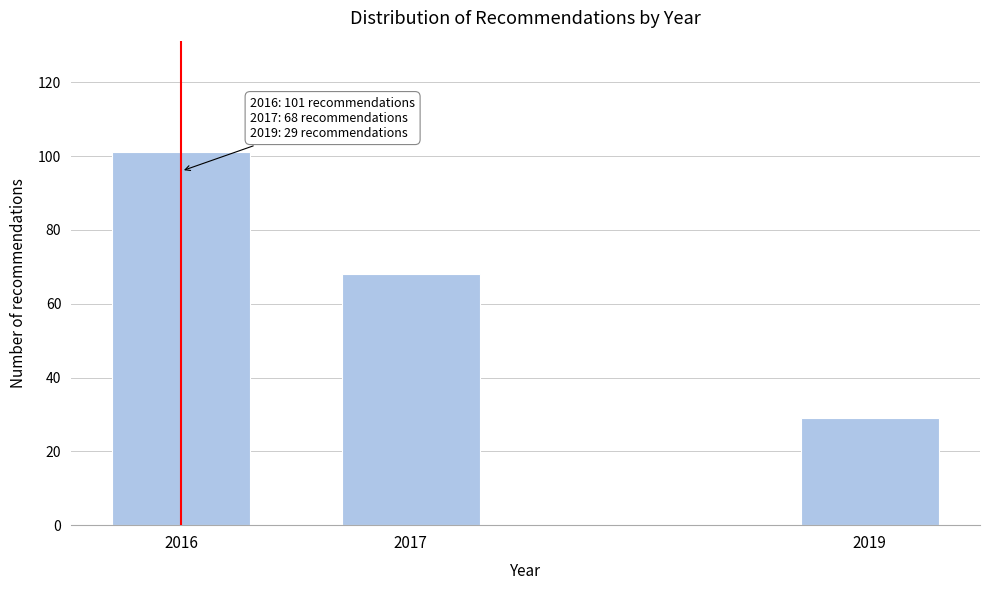

Reading left to right, extract all data points from this chart.

2016=101	2017=68	2019=29